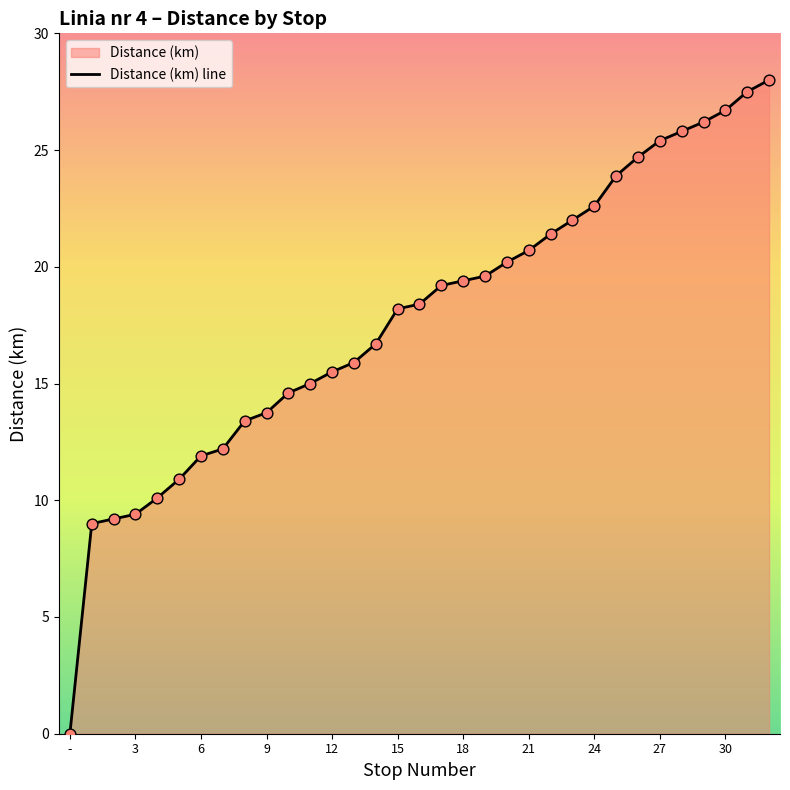

What is the difference between the maximum and minimum values?

28.0